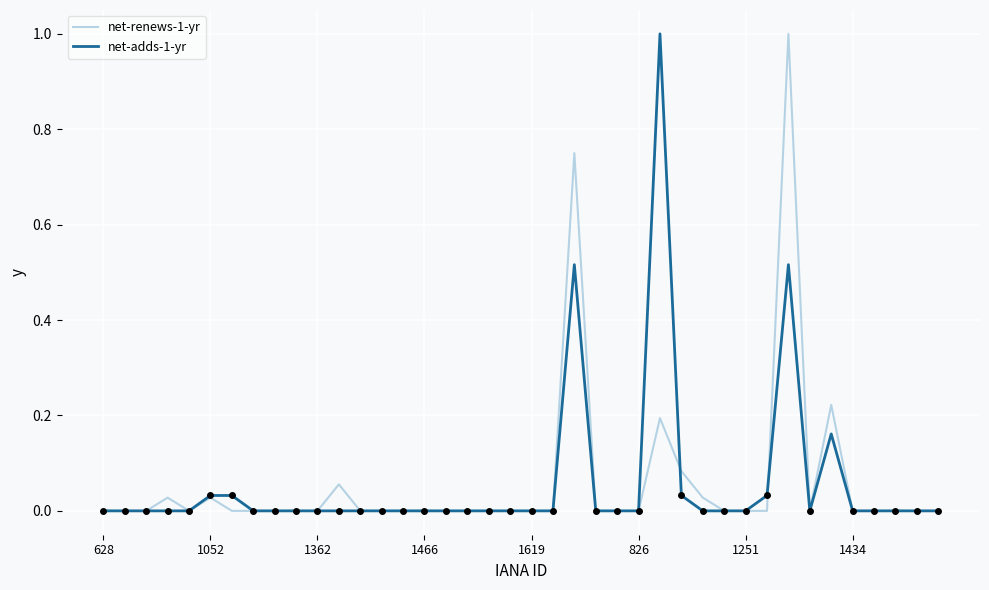

Reading left to right, what are all the values shown in this chart?

net-renews-1-yr: 0.0	0.0	0.0	0.0	0.0	0.0	0.0	0.0	0.0	0.0	0.0	0.1	0.0	0.0	0.0	0.0	0.0	0.0	0.0	0.0	0.0	0.0	0.8	0.0	0.0	0.0	0.2	0.1	0.0	0.0	0.0	0.0	1.0	0.0	0.2	0.0	0.0	0.0	0.0	0.0
net-adds-1-yr: 0.0	0.0	0.0	0.0	0.0	0.0	0.0	0.0	0.0	0.0	0.0	0.0	0.0	0.0	0.0	0.0	0.0	0.0	0.0	0.0	0.0	0.0	0.5	0.0	0.0	0.0	1.0	0.0	0.0	0.0	0.0	0.0	0.5	0.0	0.2	0.0	0.0	0.0	0.0	0.0